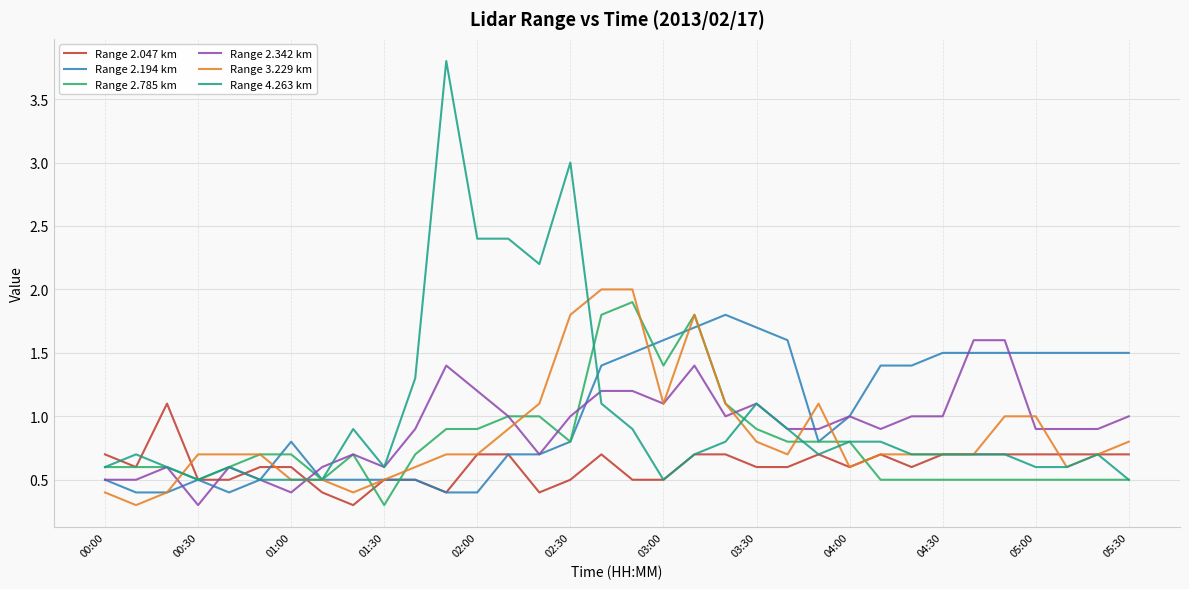

What is the lowest value of the Range 2.785 km series?

0.3